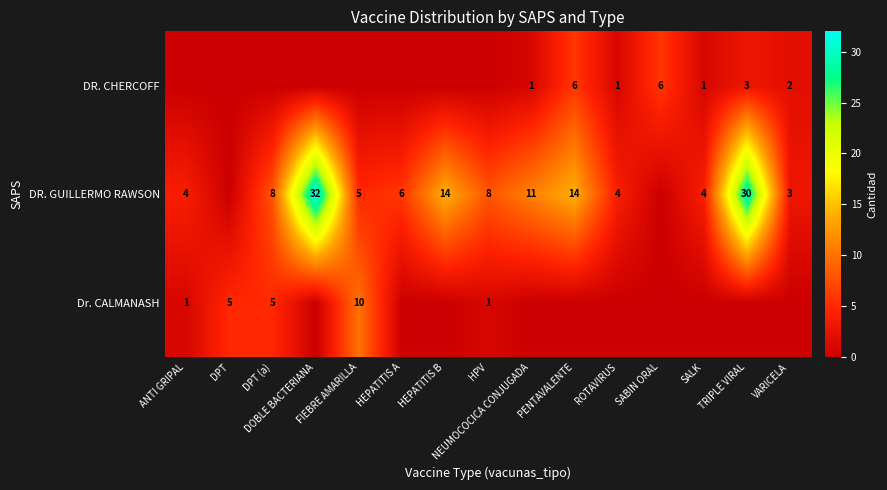

What is the maximum value for Dr. CALMANASH?

10